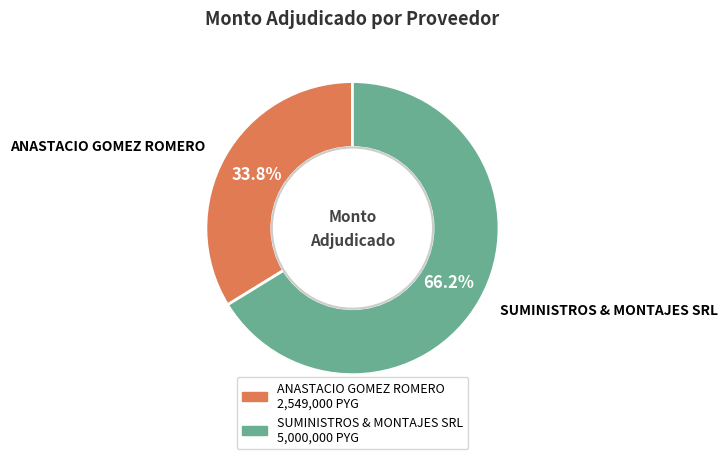

To the nearest percent, what is the combined percentage of SUMINISTROS & MONTAJES SRL and ANASTACIO GOMEZ ROMERO?

100%